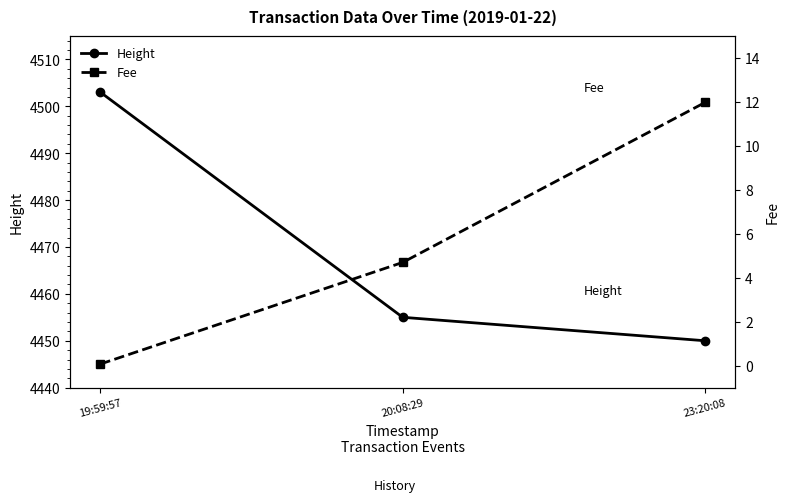

What are all the series names shown in the legend?

Height, Fee